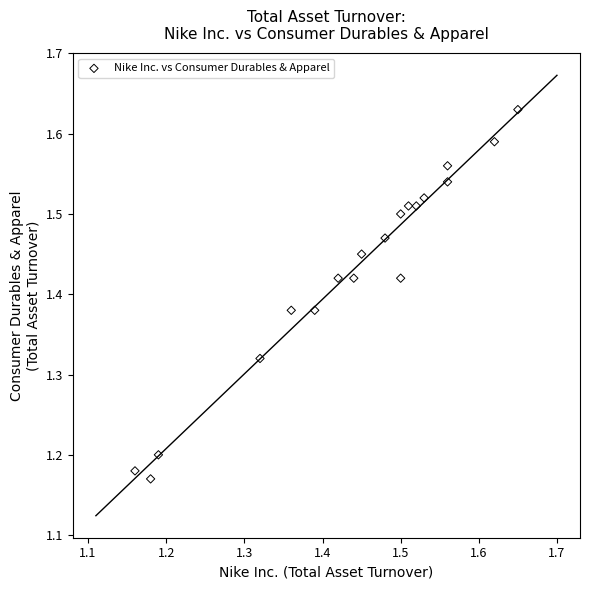

What is the range of Y values (max minus min)?

0.5